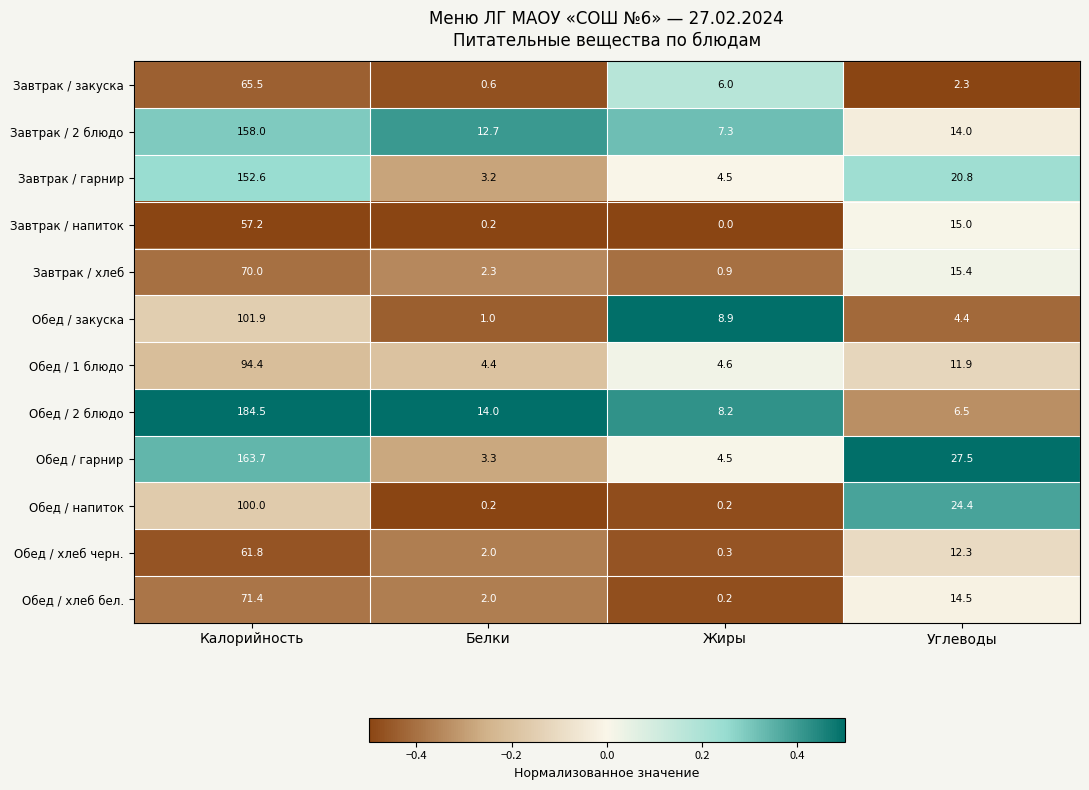

Count the number of categories in the chart.

4